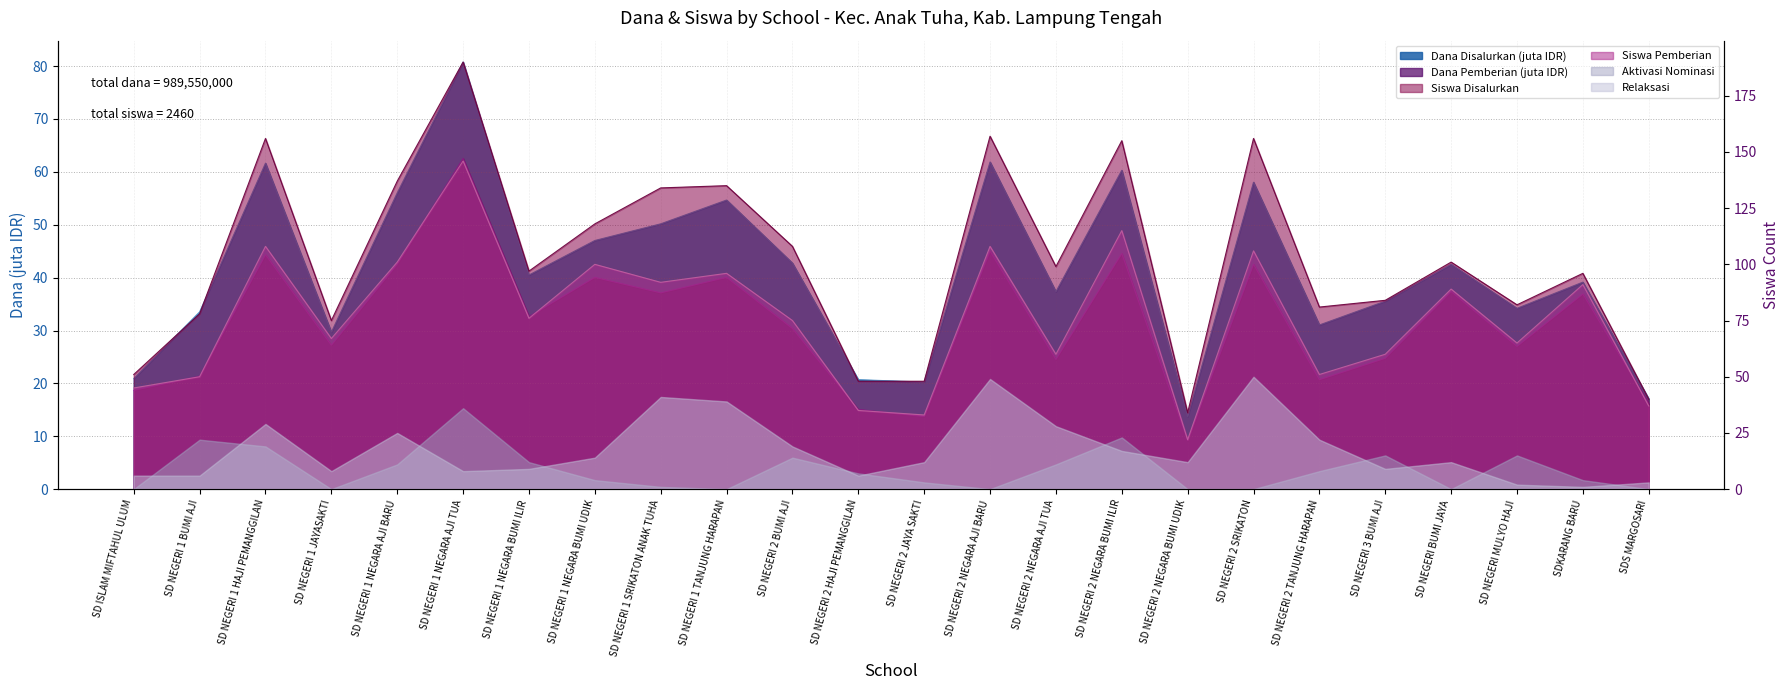

How many interior local valleys does the Siswa Disalurkan series have?

6